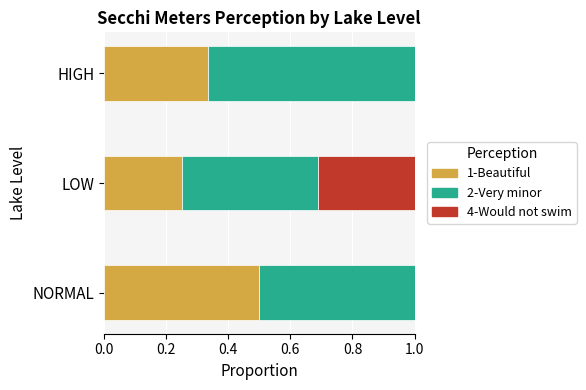

The 1-Beautiful series shows 0.9 at NORMAL. True or false?

False